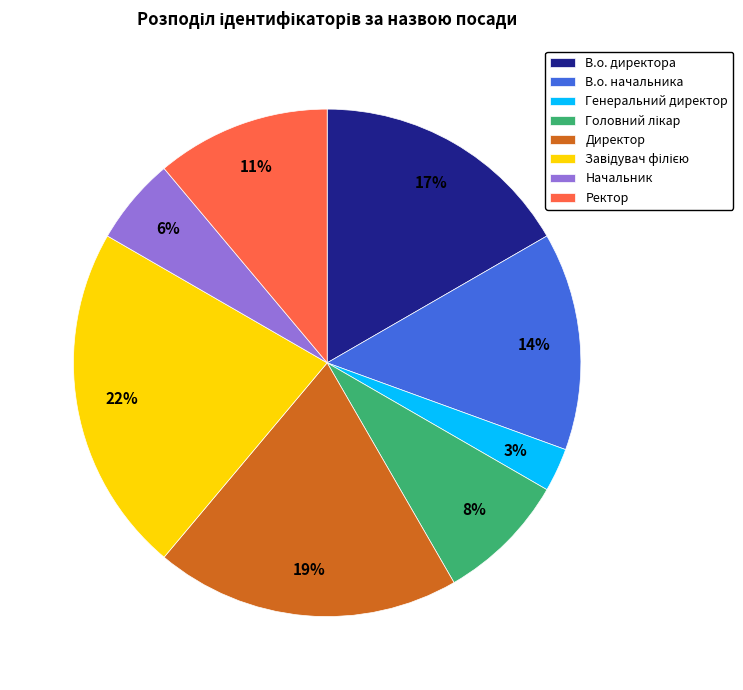

To the nearest percent, what is the combined percentage of Ректор and Начальник?

17%